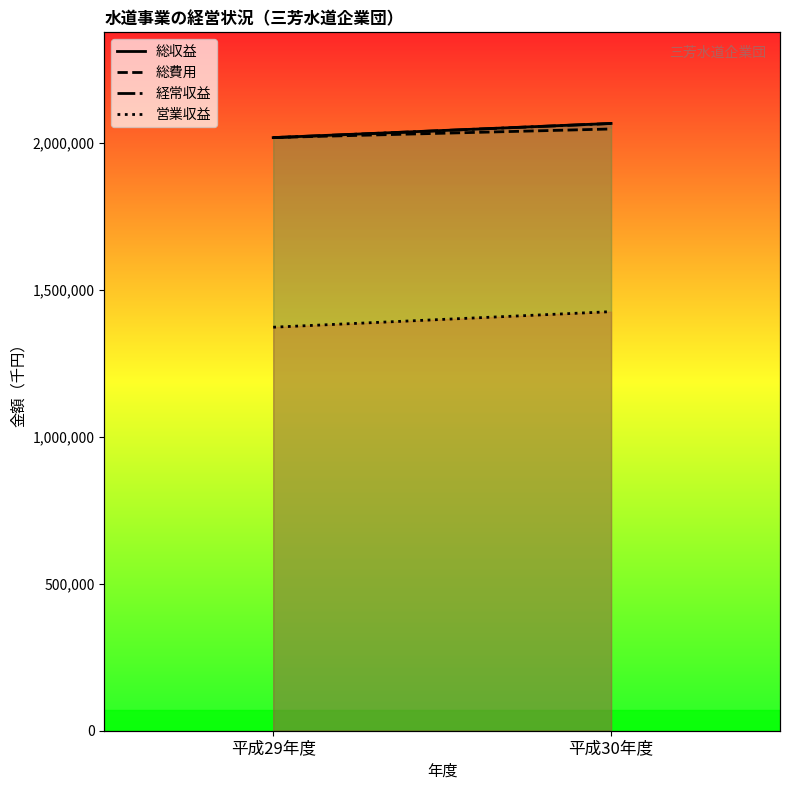

What is the label of the 2nd point from the right?

平成29年度